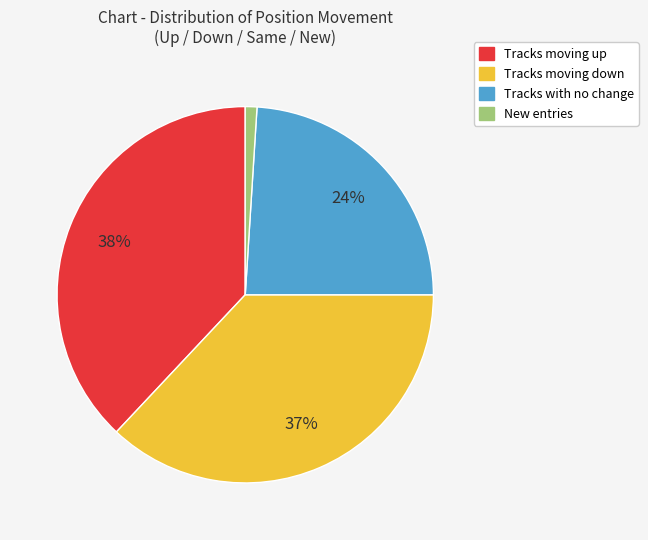

To the nearest percent, what is the average slice percentage?

25%